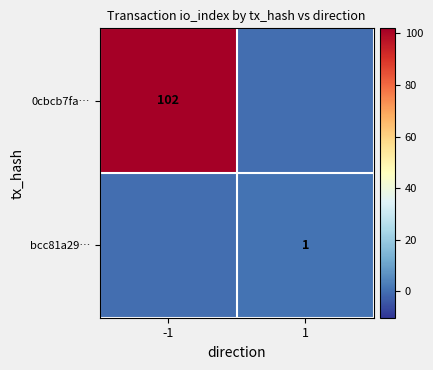

The bcc81a29… series shows 2 at 1. True or false?

False